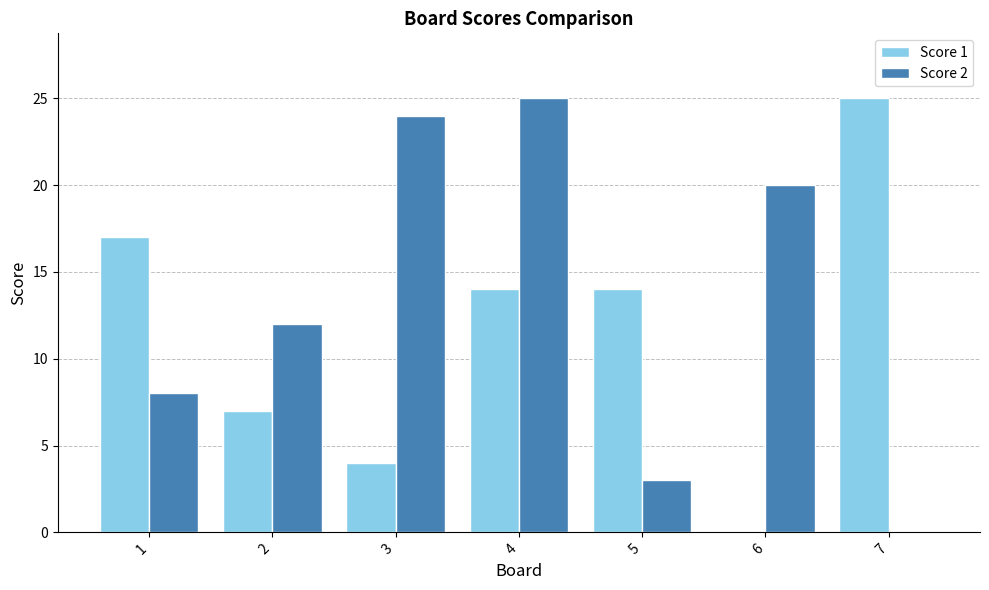

The Score 1 series shows 19 at 5. True or false?

False